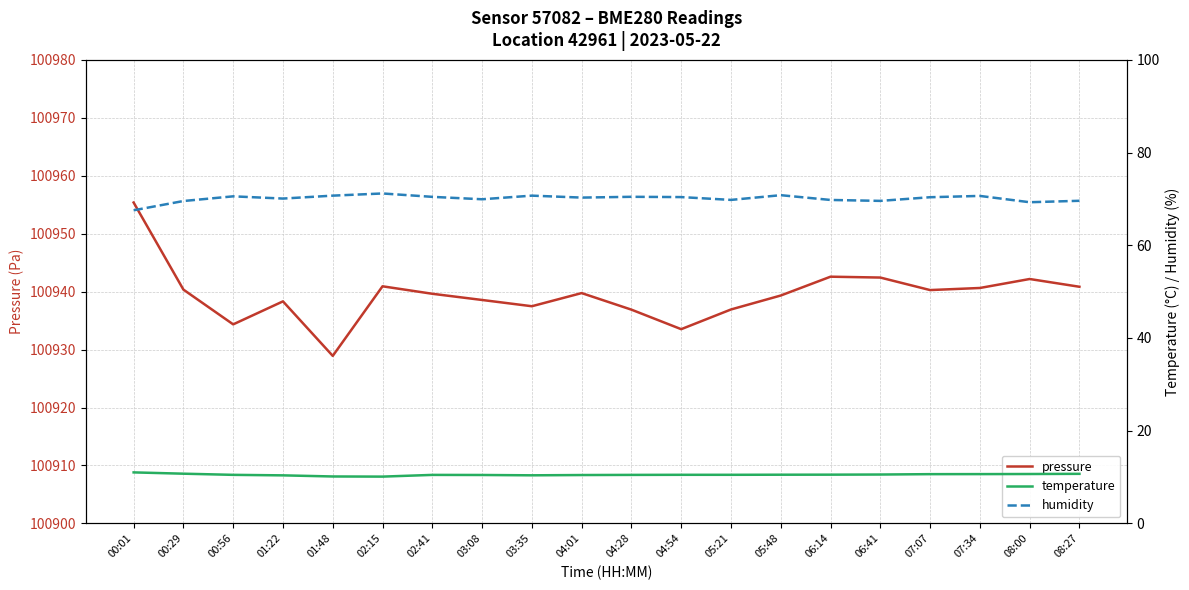

At 00:29, list the series in order from largest to smallest.

pressure, humidity, temperature